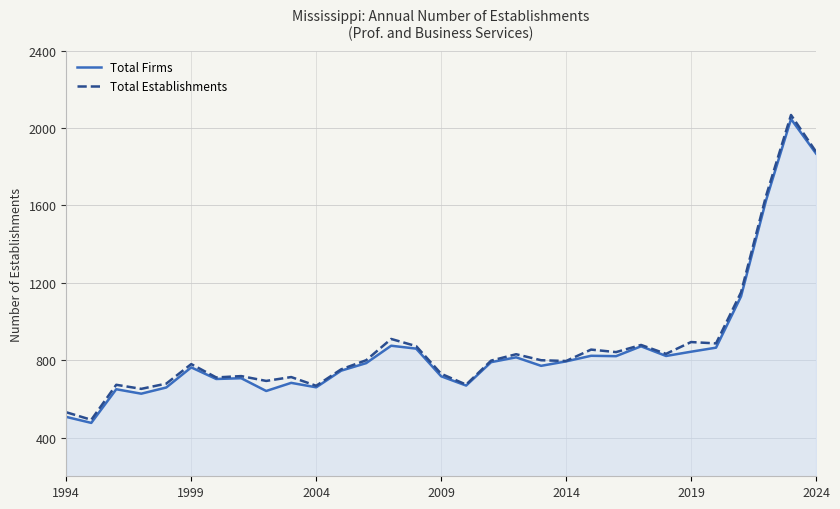

List the series in order of their peak value, highest first.

Total Establishments, Total Firms